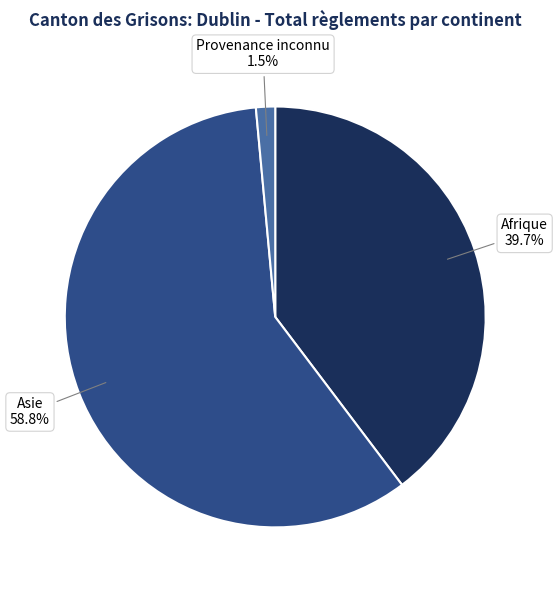

Does Asie represent more than half of the total?

Yes